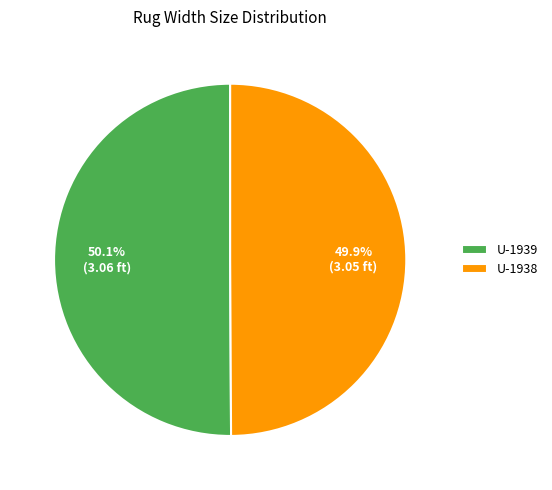

Do U-1938 and U-1939 together represent more than half of the pie?

Yes